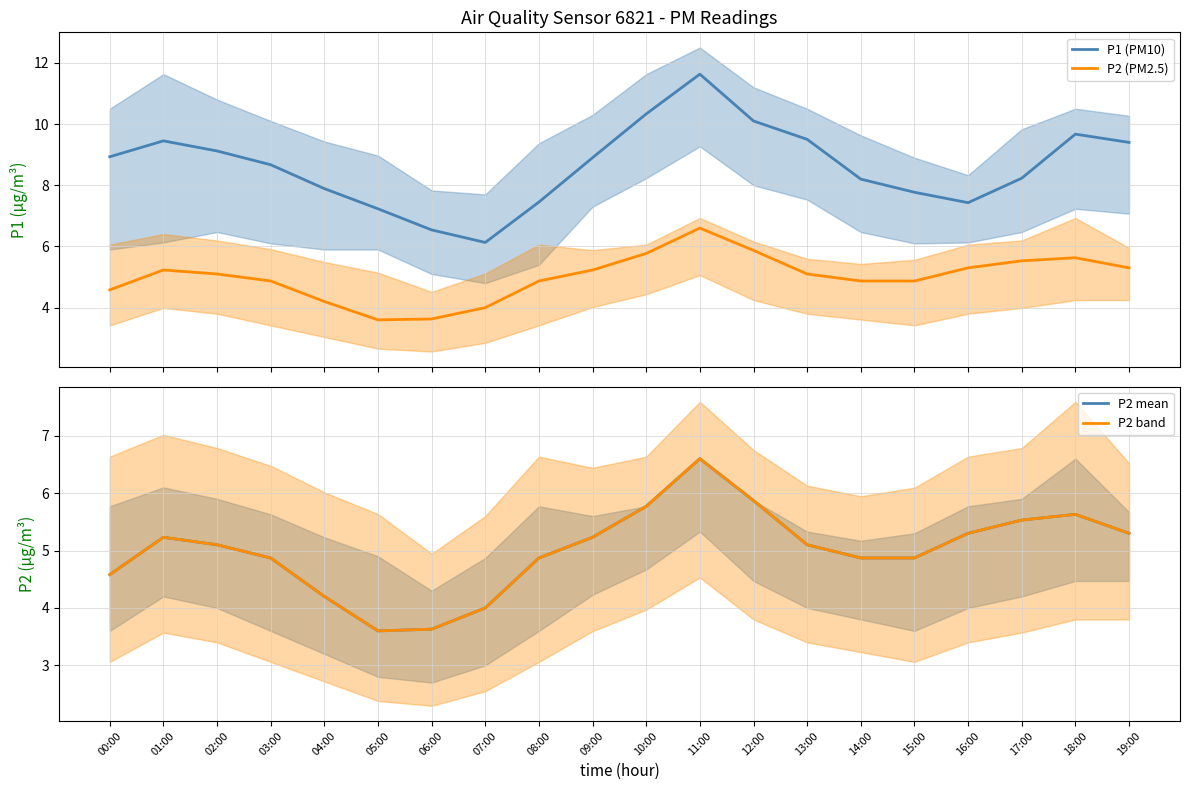

What is the greatest value displayed?

11.6